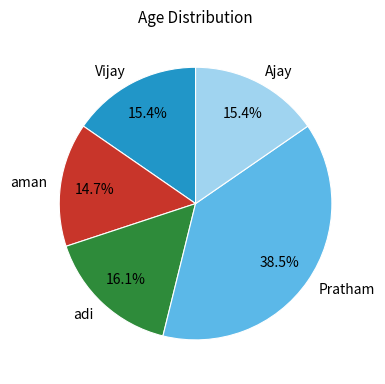

Does any single category account for the majority?

No